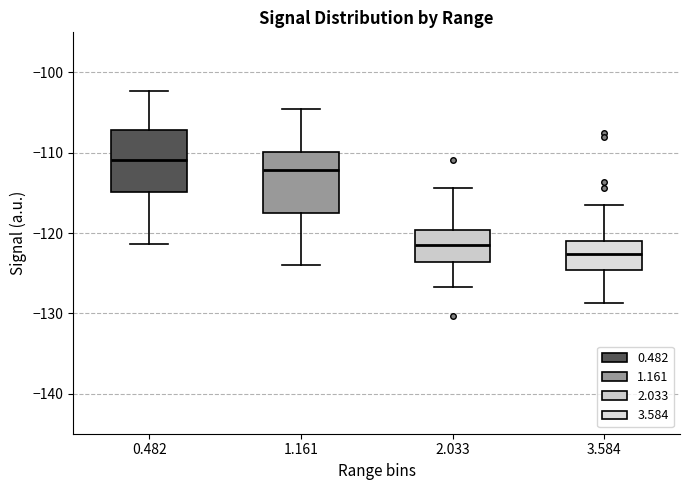

Reading left to right, transcribe this box plot: for each box, give where its median line is, the range the box spans, and where its two whiskers end, as read against the y-axis. The values are not printed on the chart, so give them approximately, as read against the axis.

0.482: median -111, box -115 to -107, whiskers -121 to -102
1.161: median -112, box -117 to -110, whiskers -124 to -104
2.033: median -121, box -124 to -120, whiskers -127 to -114
3.584: median -123, box -125 to -121, whiskers -129 to -116